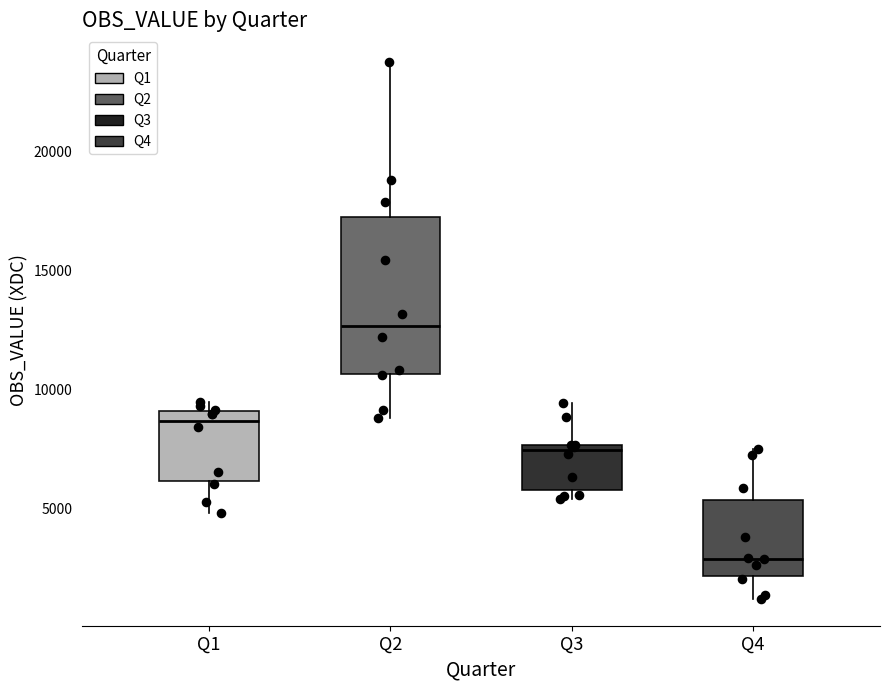

Which box's median line is the lowest?

Q4